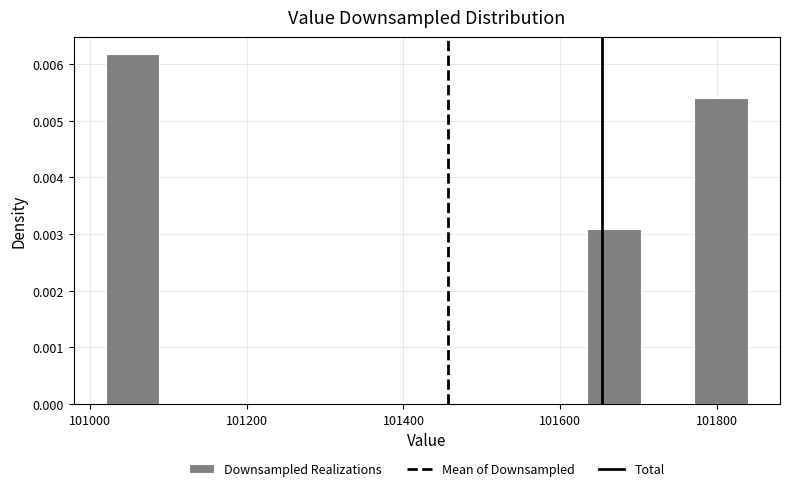

Read against the x-axis, roughly where is the centre of the tallest bar?

101060